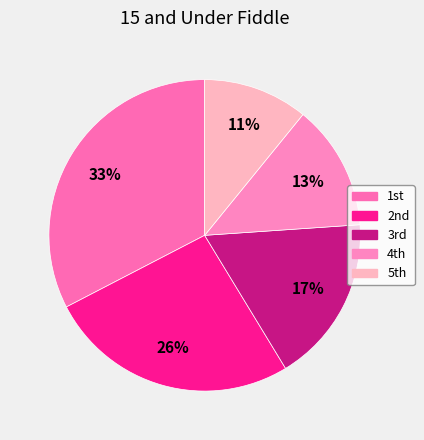

Is there a majority slice in this chart?

No